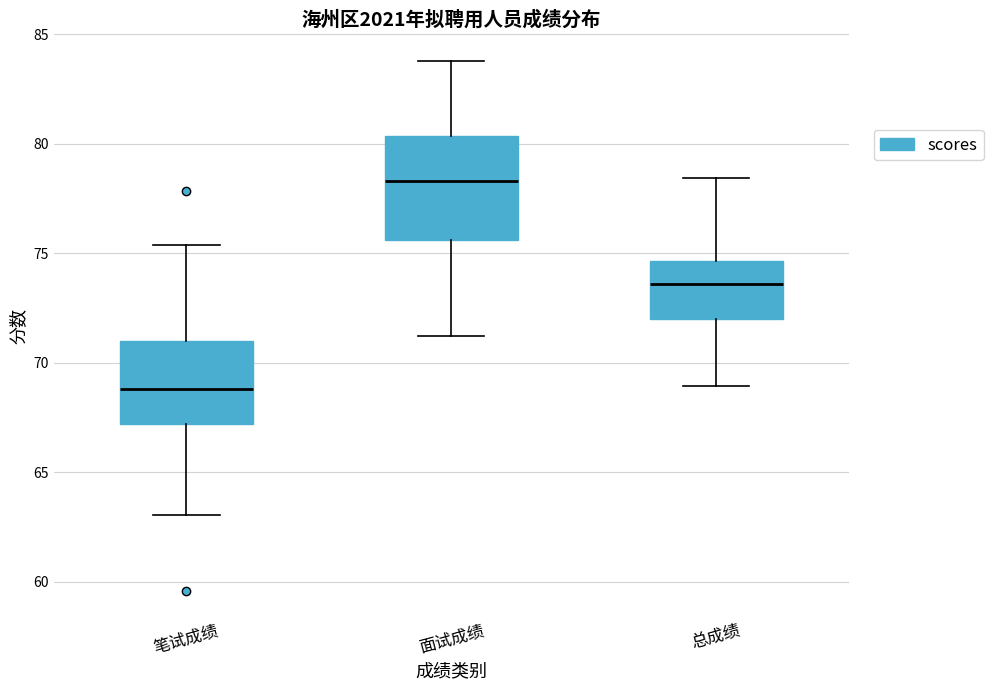

Reading left to right, transcribe this box plot: for each box, give where its median line is, the range the box spans, and where its two whiskers end, as read against the y-axis. The values are not printed on the chart, so give them approximately, as read against the axis.

笔试成绩: median 69.0, box 67.0 to 71.0, whiskers 63.0 to 75.5
面试成绩: median 78.5, box 75.5 to 80.5, whiskers 71.0 to 84.0
总成绩: median 73.5, box 72.0 to 74.5, whiskers 69.0 to 78.5